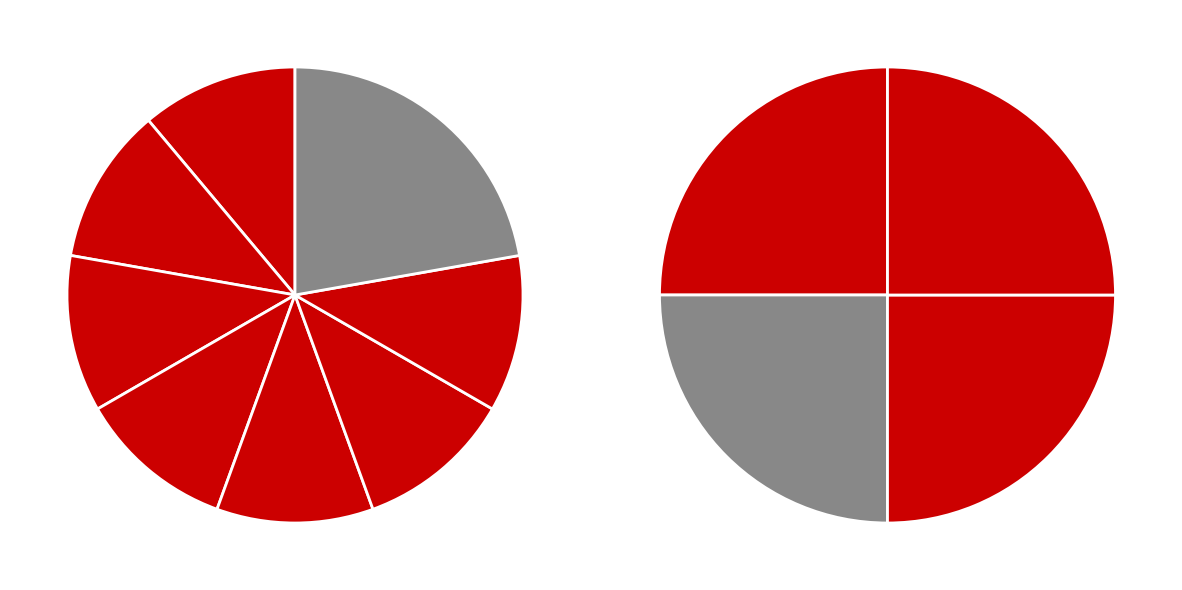

To the nearest percent, what percentage of the pie is 901-7?

11%